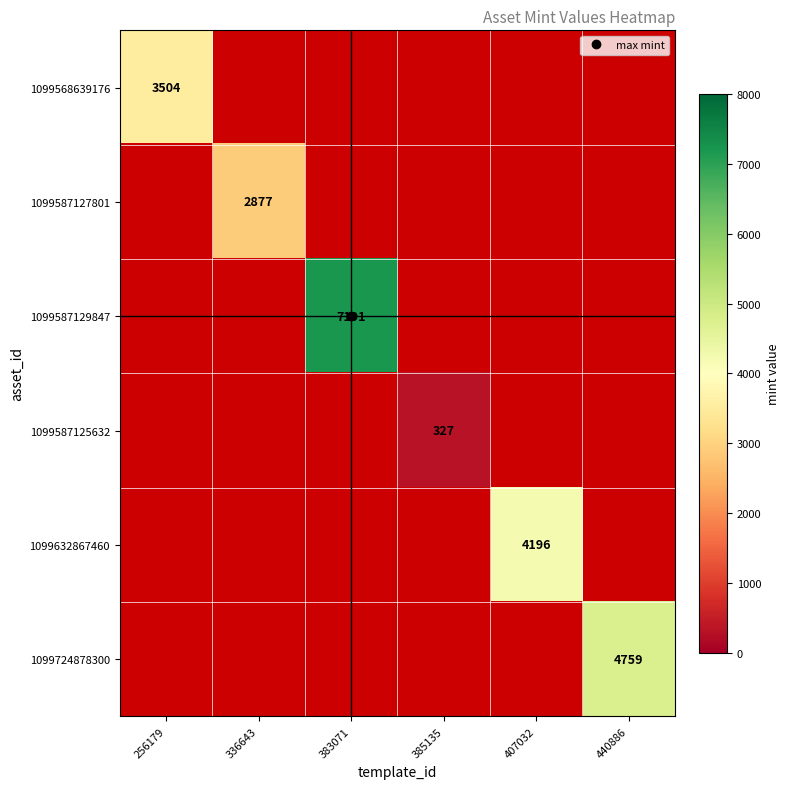

Which label corresponds to the largest value in the chart?

383071